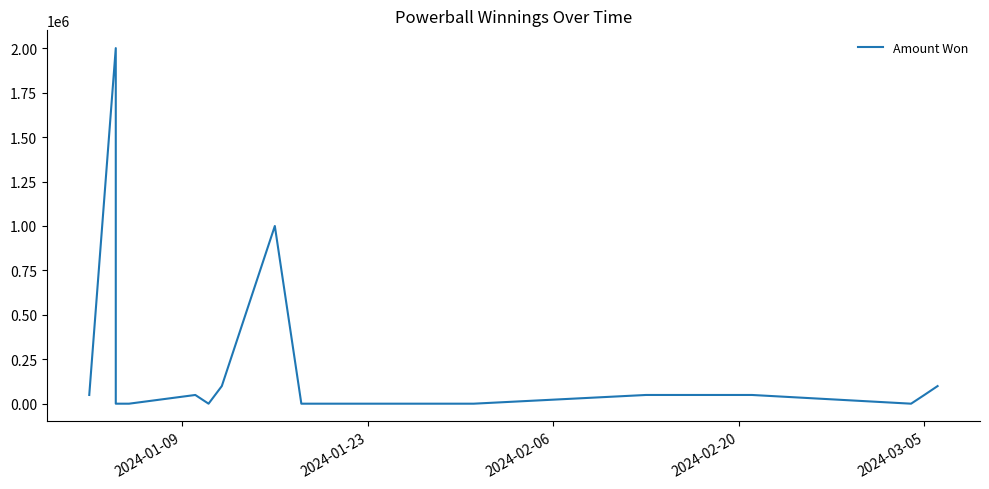

How many points are higher than both their immediate neighbors (excluding endpoints)?

3